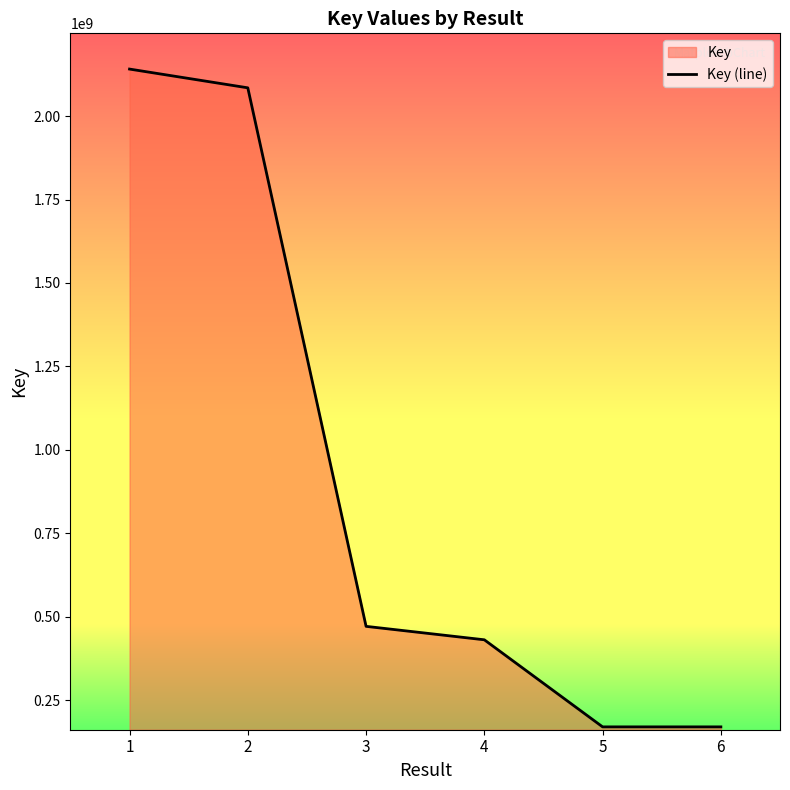

Is it true that the value at 2 is 2084541569?

True